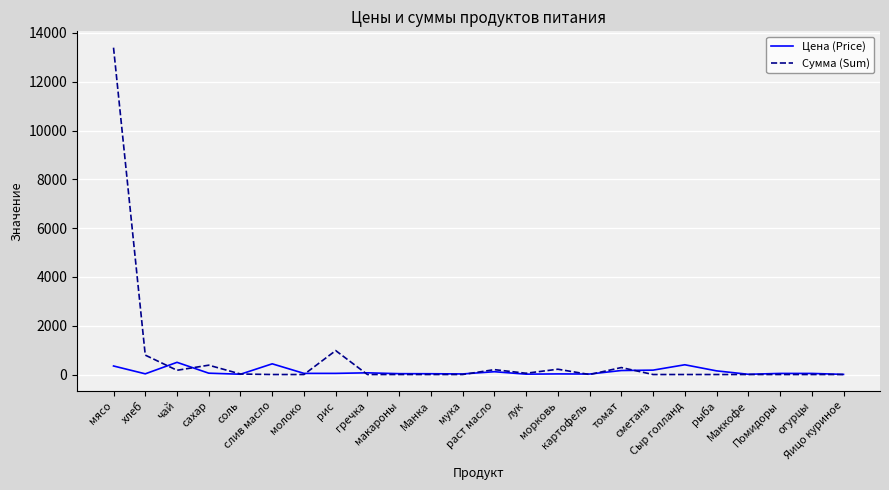

What is the highest value of the Сумма (Sum) series?

13398.0